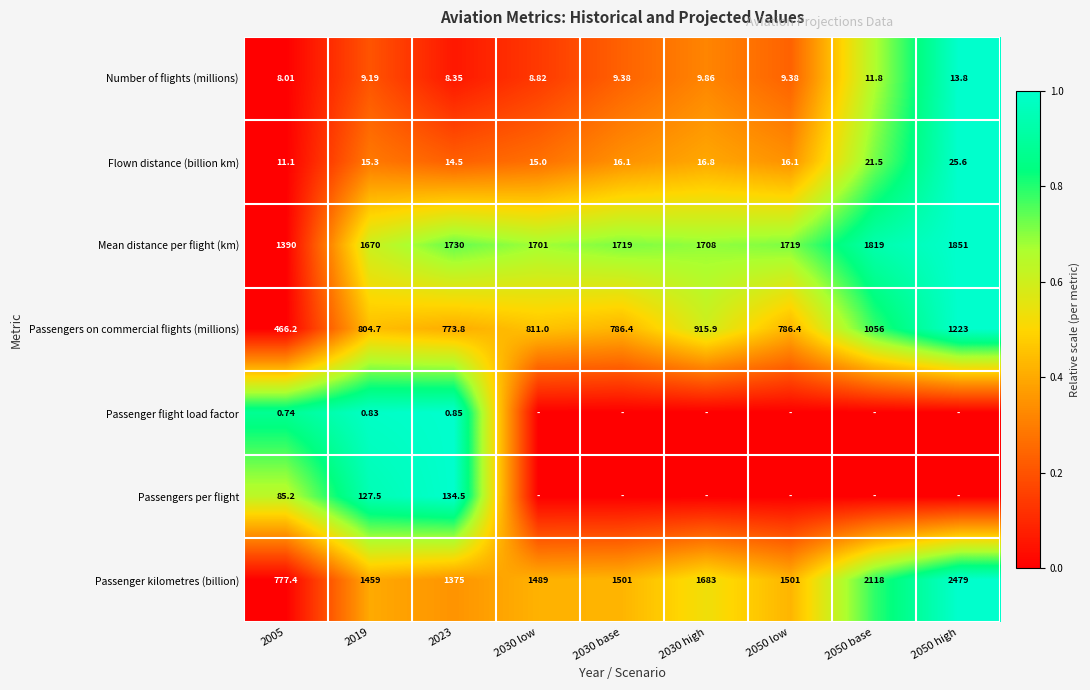

The Number of flights (millions) series shows 0.0 at 2030 base. True or false?

False